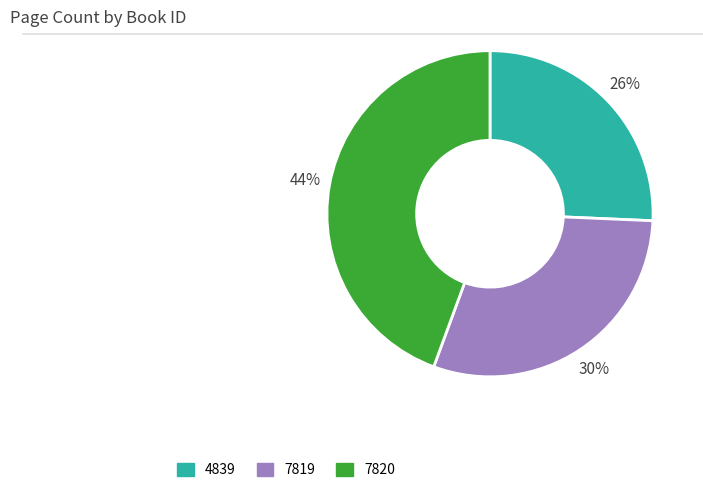

Which has a higher value, 7820 or 7819?

7820